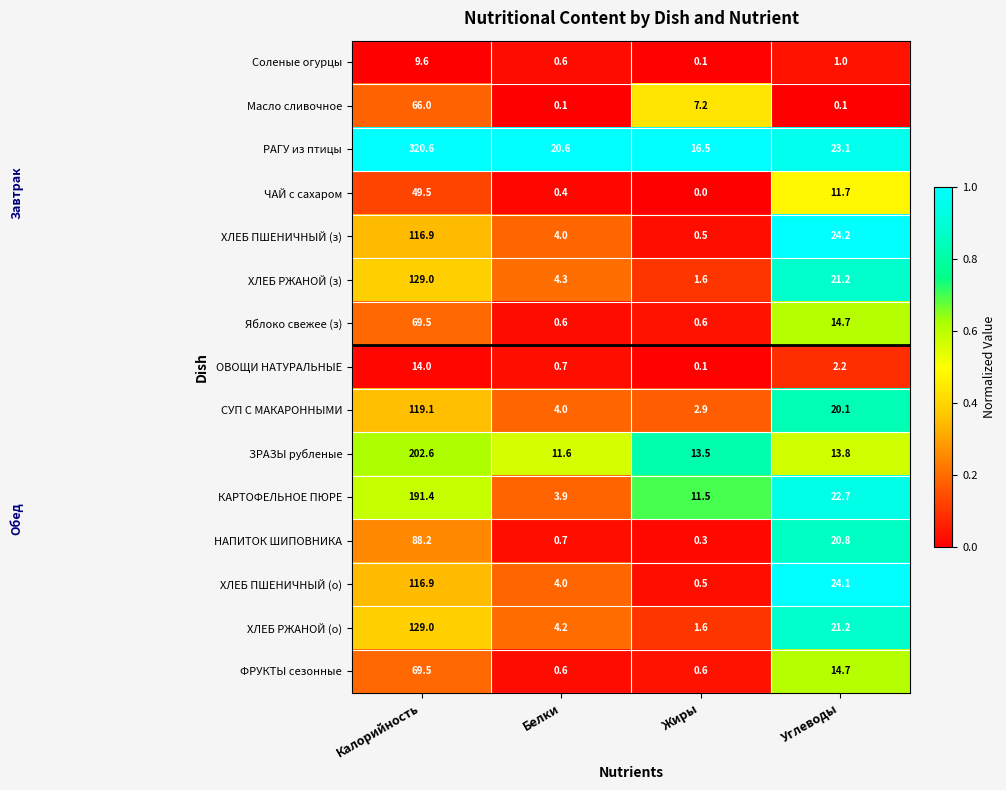

What is the maximum value shown in the chart?

320.6